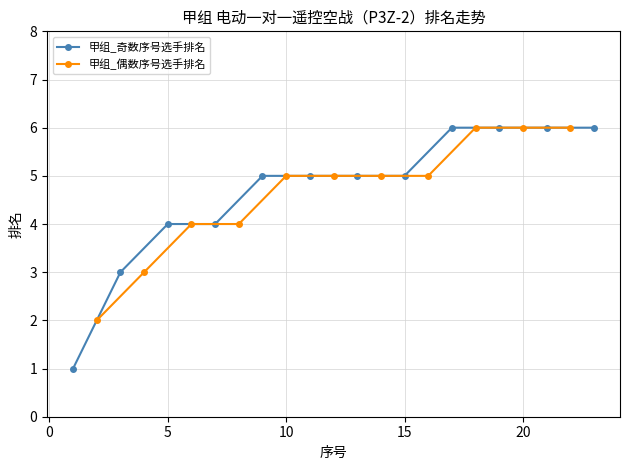

The 甲组_奇数序号选手排名 series shows 4 at 5. True or false?

True